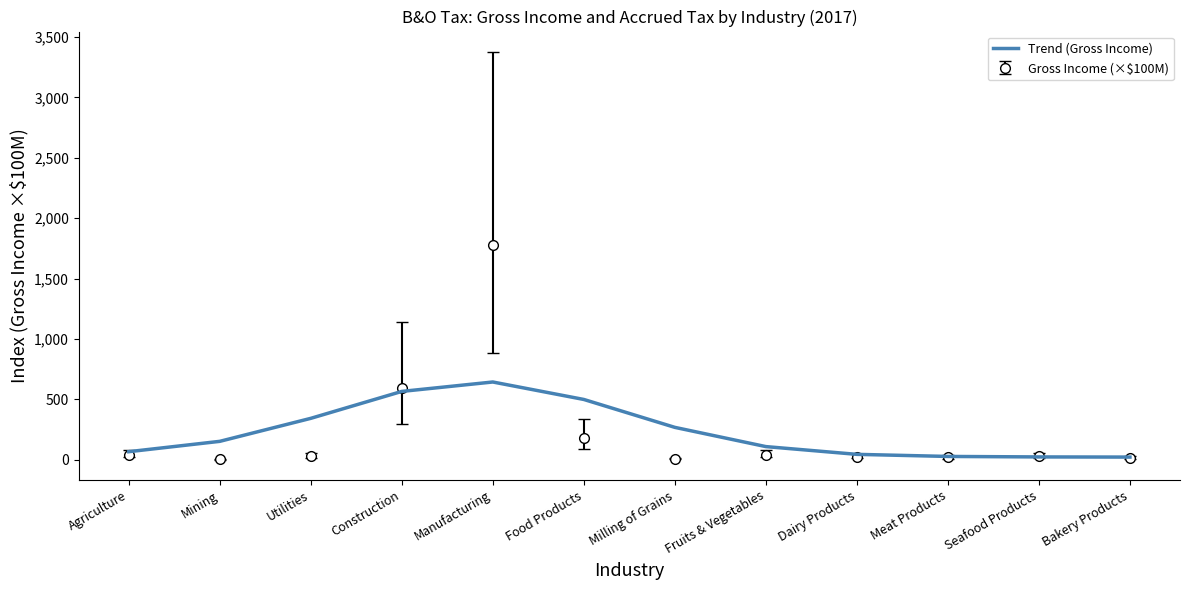

Which series has the largest range (max minus min)?

Gross Income (×$100M)